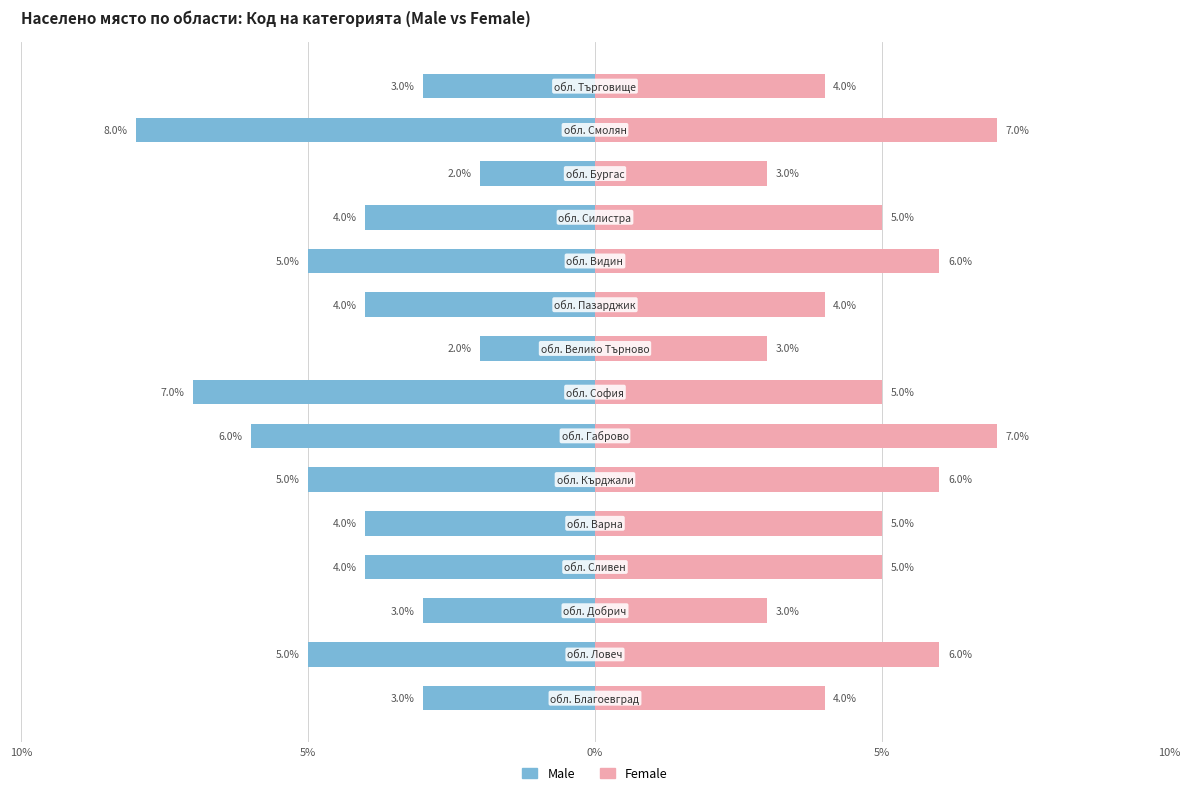

Which series has the largest total across all categories?

Female